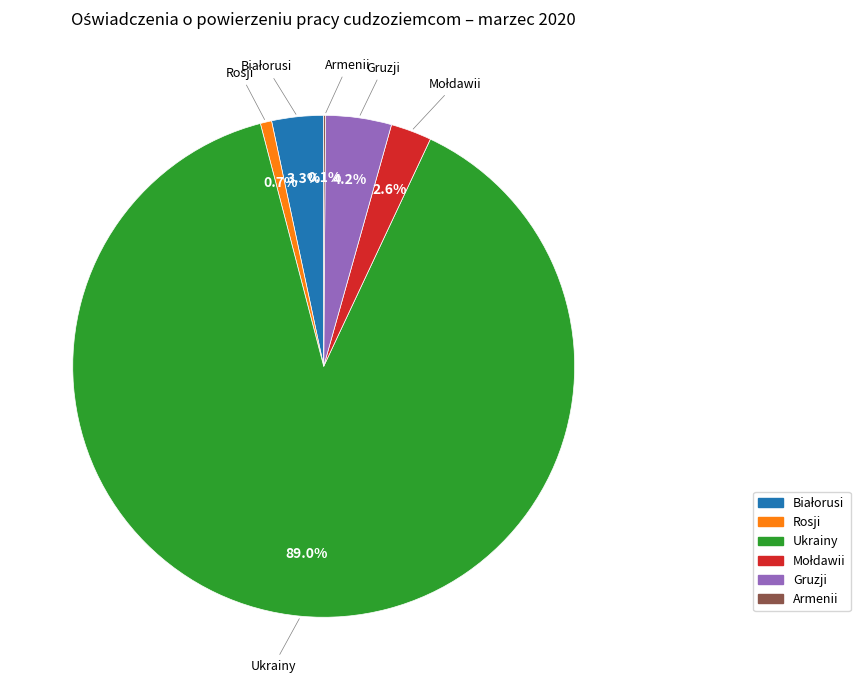

True or false: Gruzji accounts for 11% of the total.

False